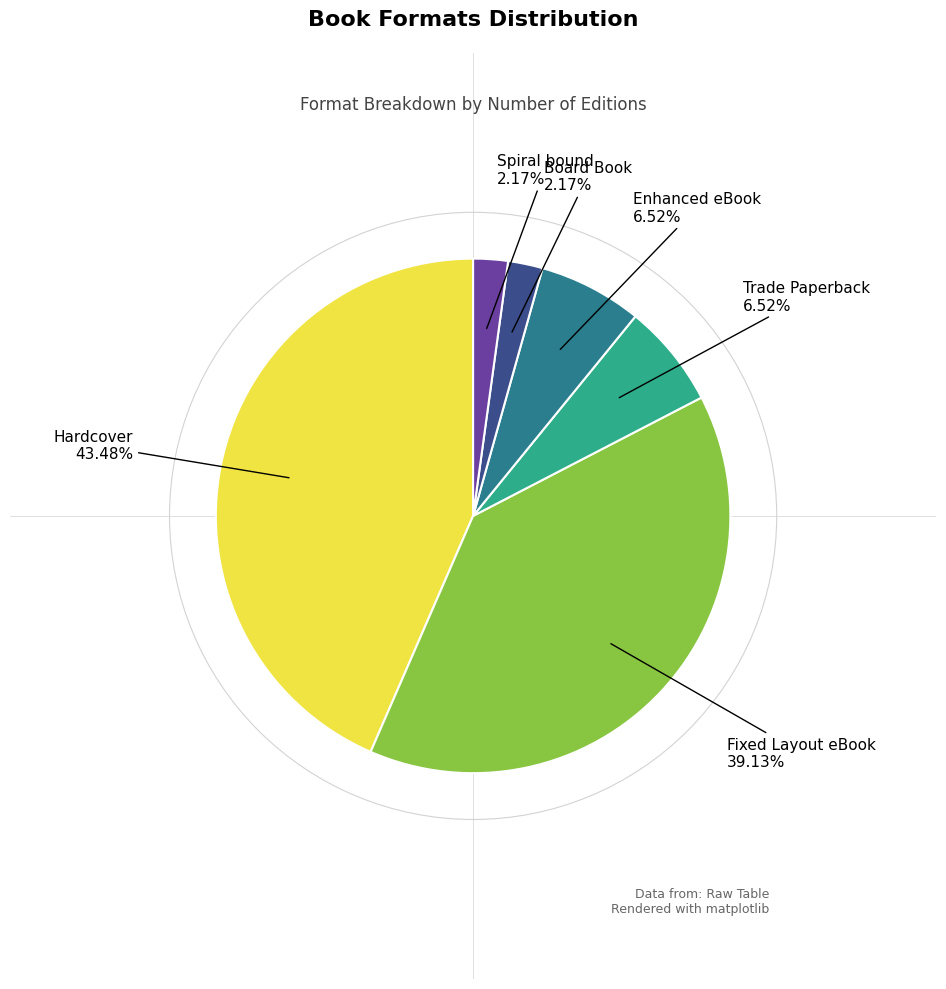

To the nearest percent, what portion does Enhanced eBook represent?

7%